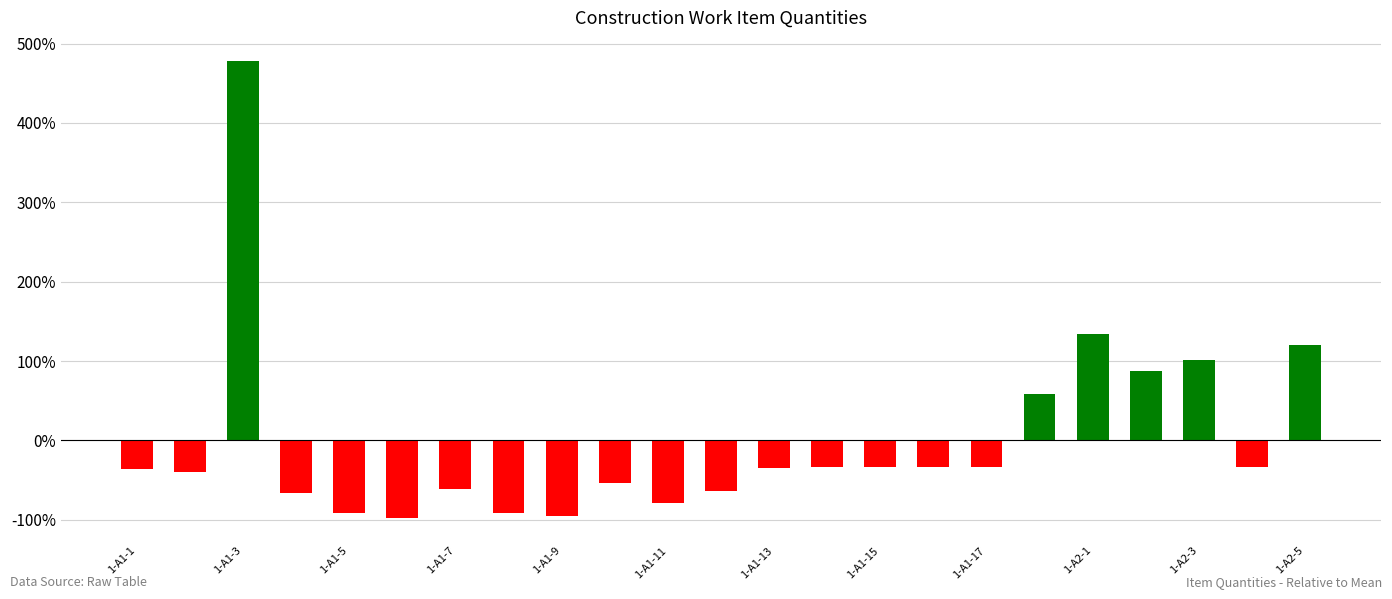

What is the difference between the maximum and second lowest values?

573.3